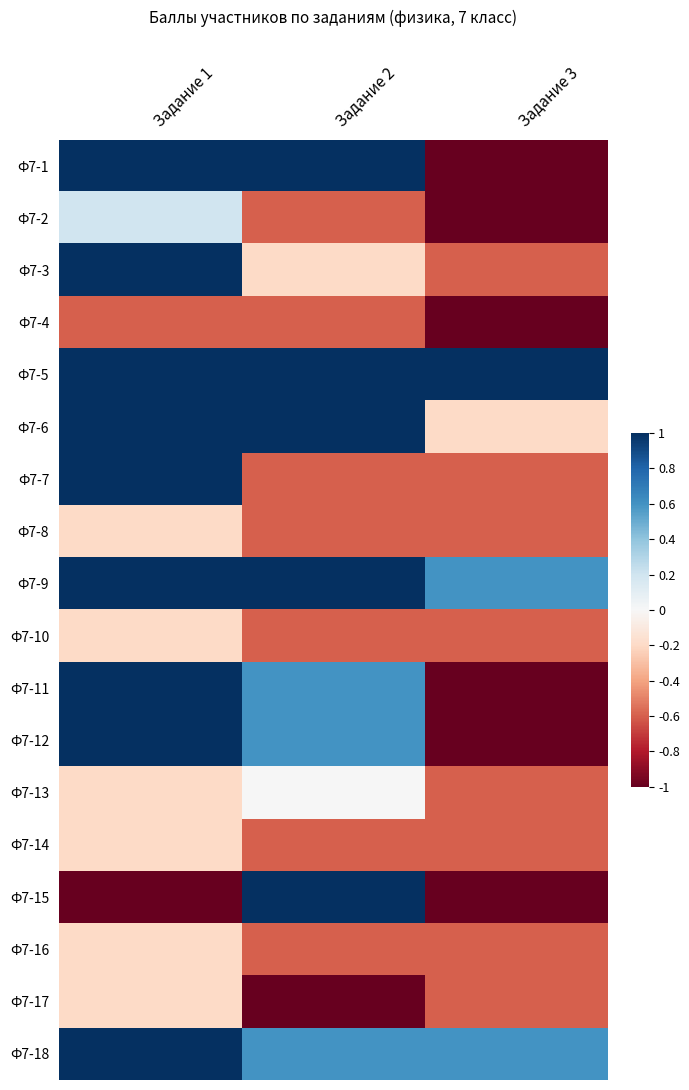

How many series are shown in this chart?

18